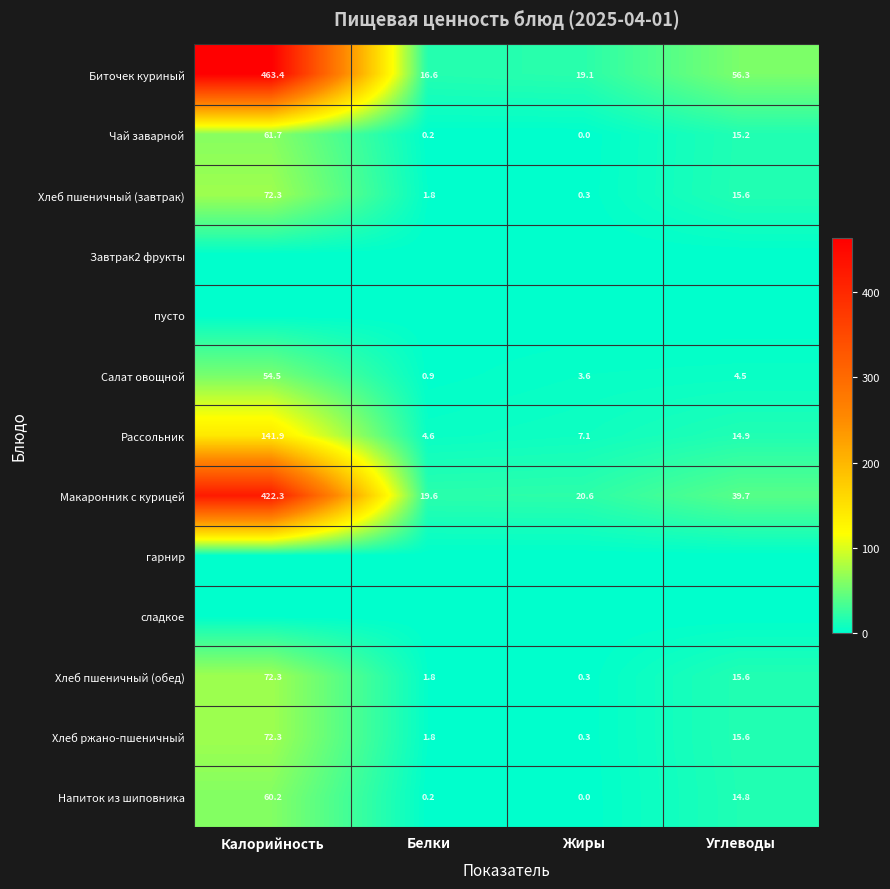

List the labels in order of Чай заварной value, smallest first.

Жиры, Белки, Углеводы, Калорийность